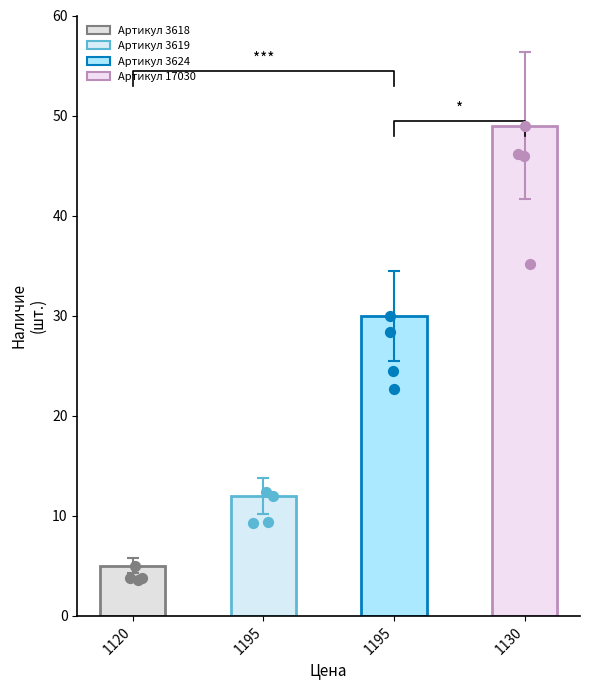

What is the change in value from 1195 to 1130?

+19